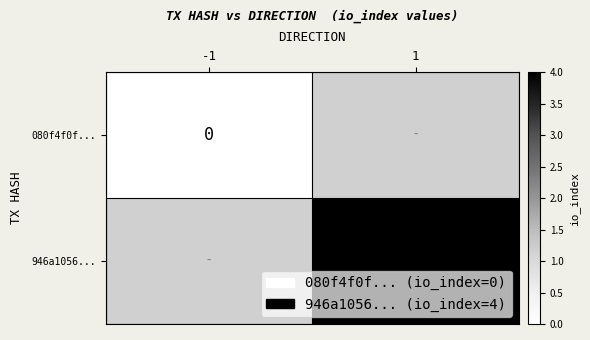

Which category has the lowest value across all series?

-1